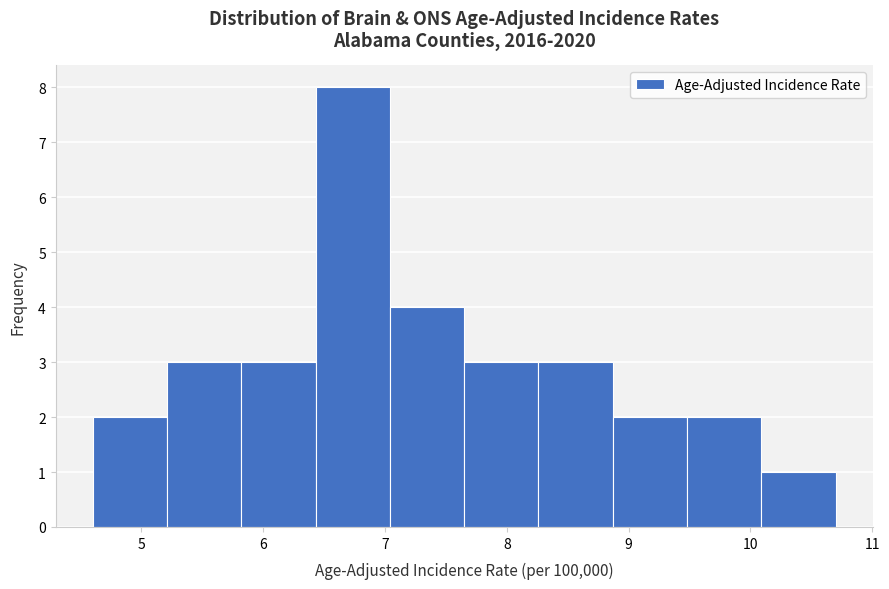

What is the height of the bar covering 5.82 to 6.43 on the x-axis? Neither the bar edges nor the heights are printed on the chart, so give them approximately, as read against the axes.

3